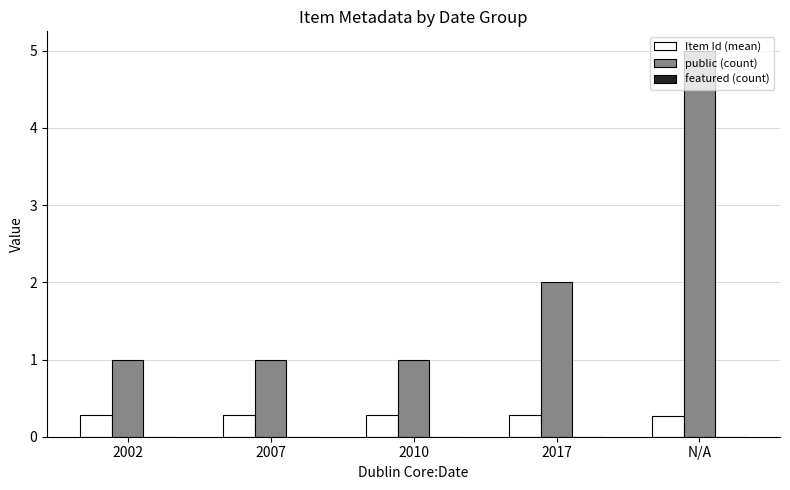

The value of public (count) at 2002 is 1.0. True or false?

True